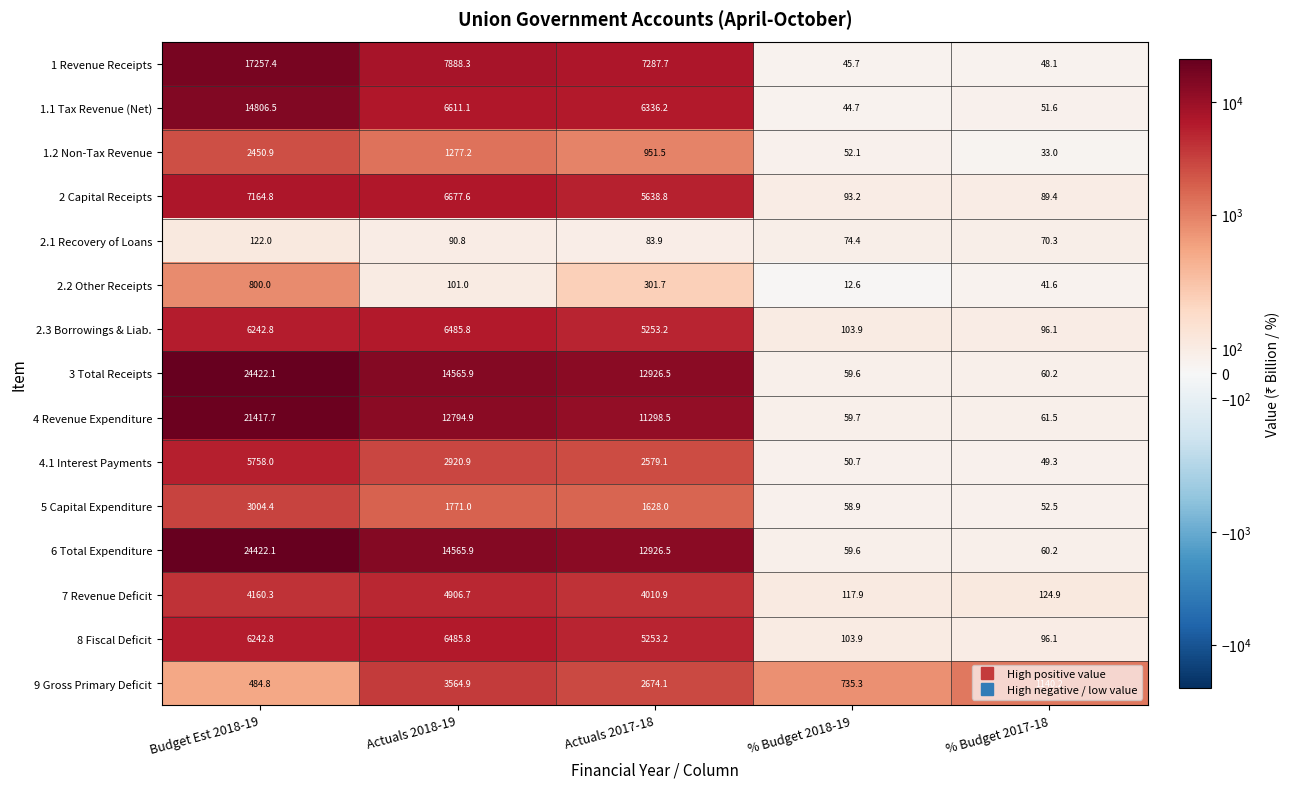

What is the difference between the 1 Revenue Receipts values at Actuals 2018-19 and Actuals 2017-18?

600.6